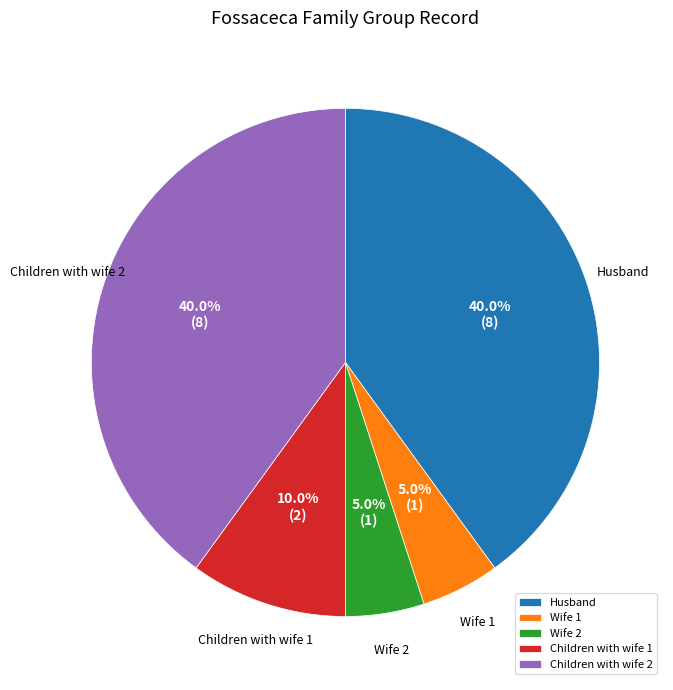

The Children with wife 1 slice represents 20% of the pie. True or false?

False